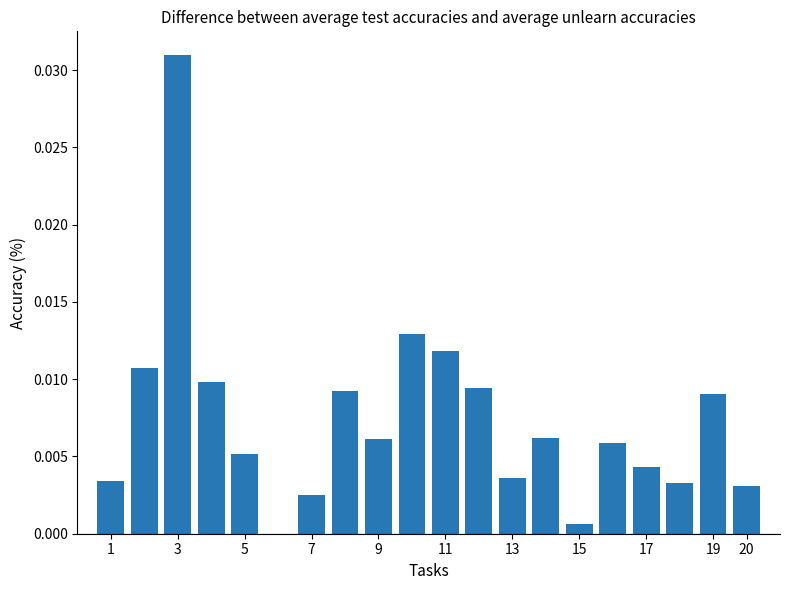

Which label corresponds to the largest value in the chart?

3